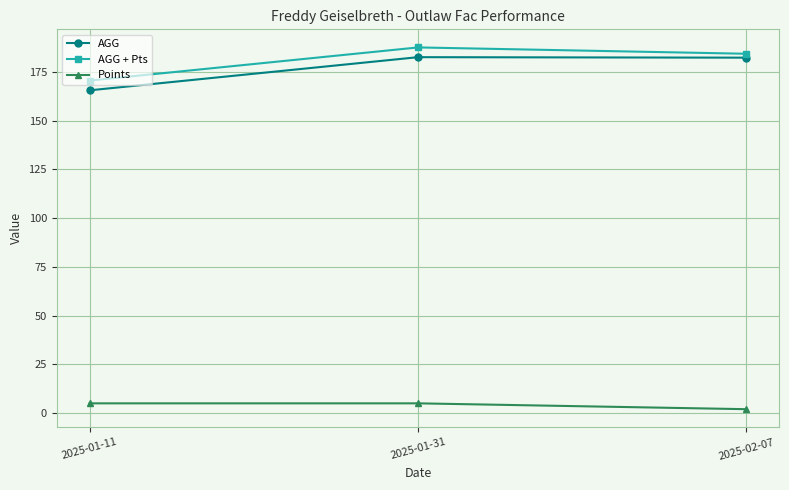

What is the greatest value displayed?

187.5